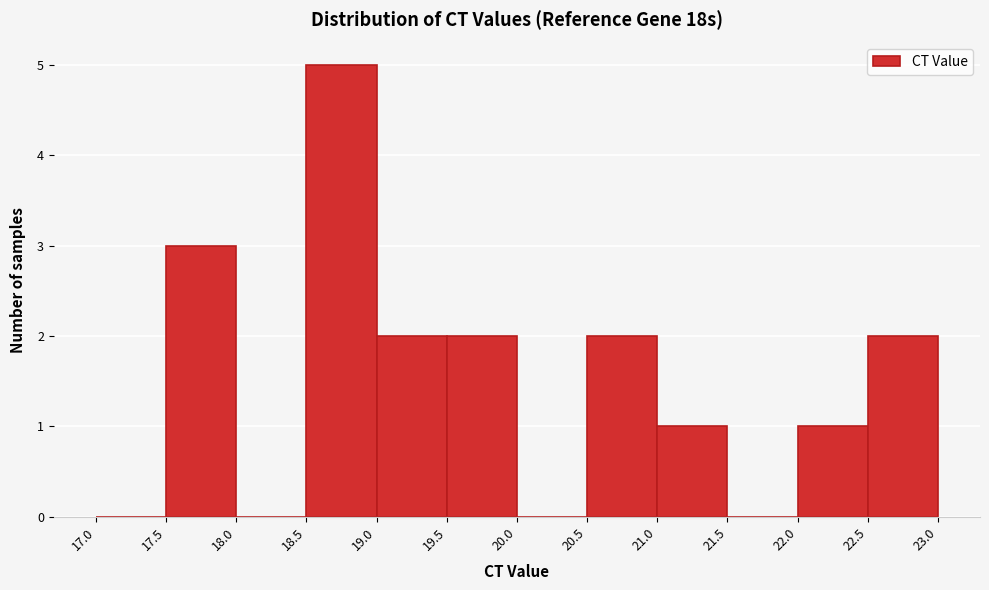

Reading left to right, list every bar in this chart as the range it spans on the x-axis followed by its height. The values are not printed on the chart, so give them approximately, as read against the axis.

17.0 to 17.5: 0
17.5 to 18.0: 3
18.0 to 18.5: 0
18.5 to 19.0: 5
19.0 to 19.5: 2
19.5 to 20.0: 2
20.0 to 20.5: 0
20.5 to 21.0: 2
21.0 to 21.5: 1
21.5 to 22.0: 0
22.0 to 22.5: 1
22.5 to 23.0: 2